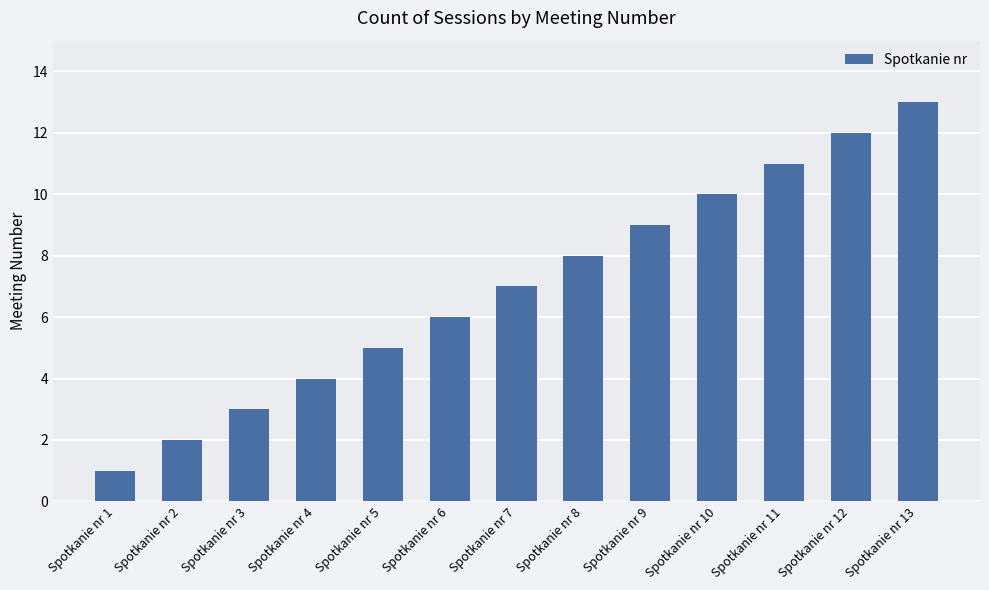

What is the change in value from Spotkanie nr 4 to Spotkanie nr 10?

+6